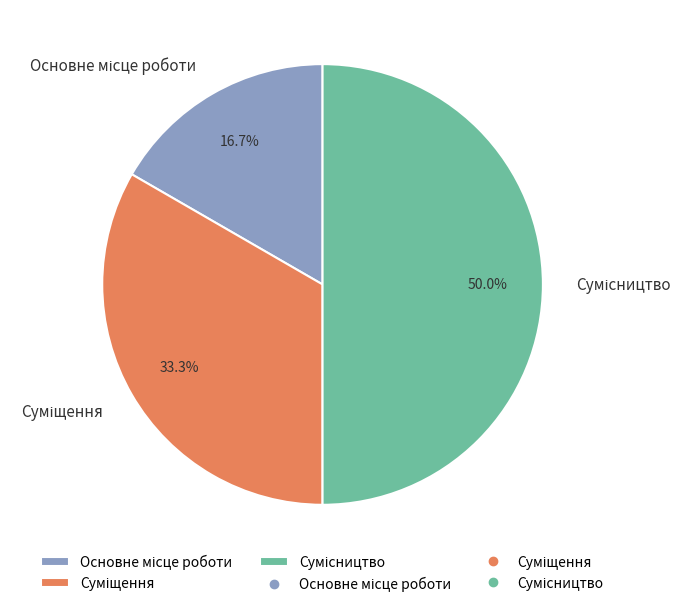

To the nearest percent, what is the difference between the largest and smallest slice percentages?

33%